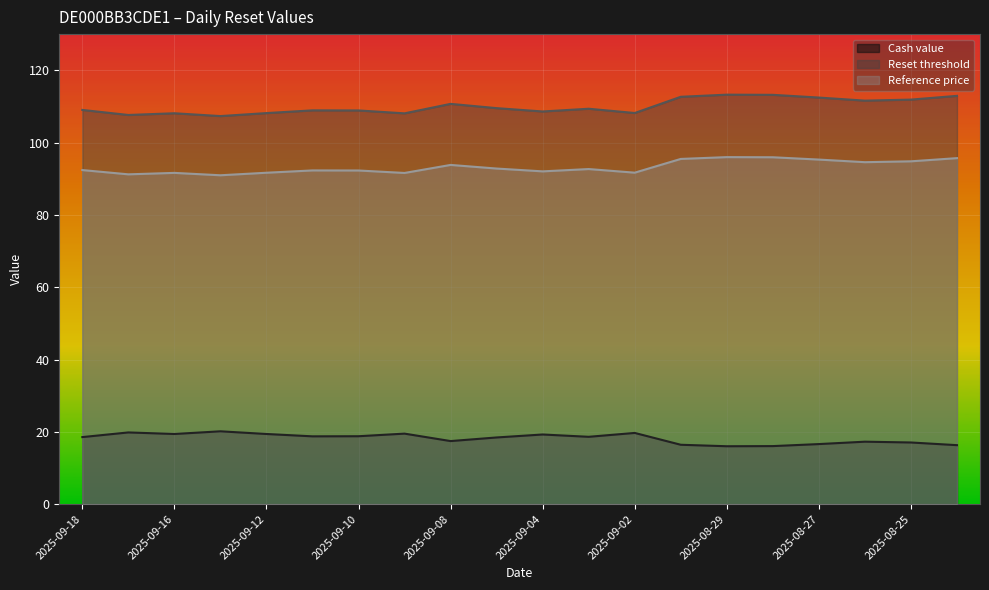

Where is the first local minimum for Reset threshold?

2025-09-17